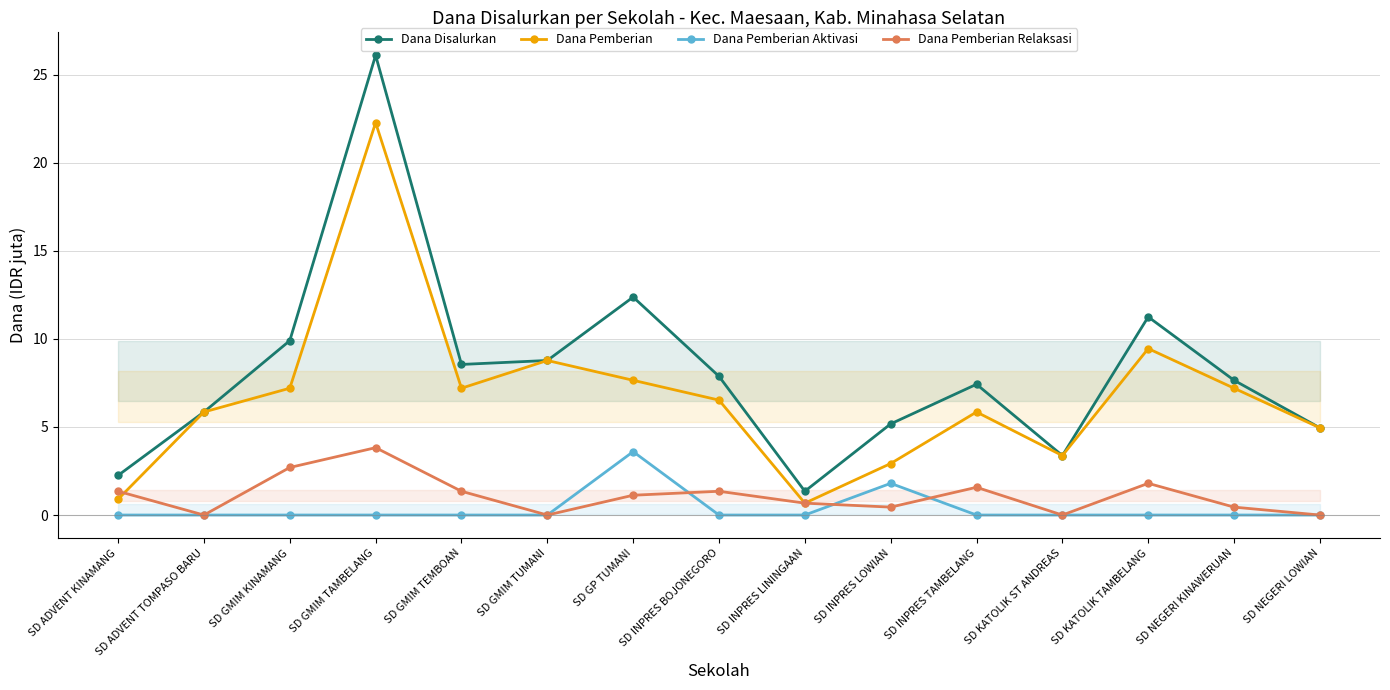

How many lines are shown in the chart?

4